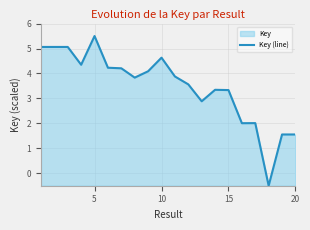

How many values are below zero?

1